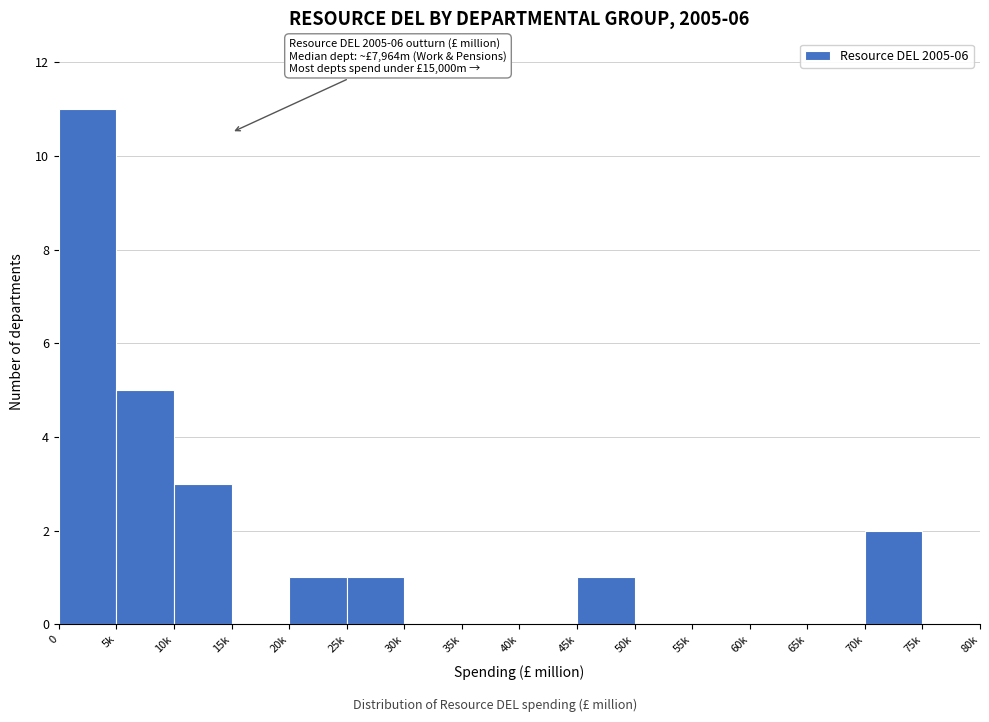

Reading left to right, transcribe all the data shown in this chart.

0=11	5k=5	10k=3	15k=0	20k=1	25k=1	30k=0	35k=0	40k=0	45k=1	50k=0	55k=0	60k=0	65k=0	70k=2	75k=0